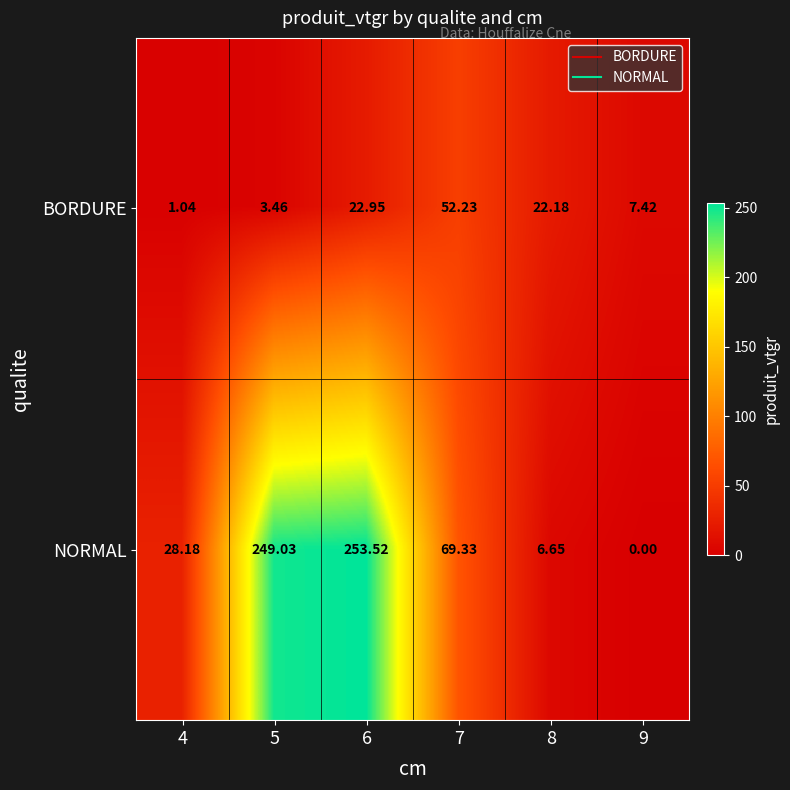

Is the value of BORDURE at 9 greater than the value of NORMAL at 4?

No